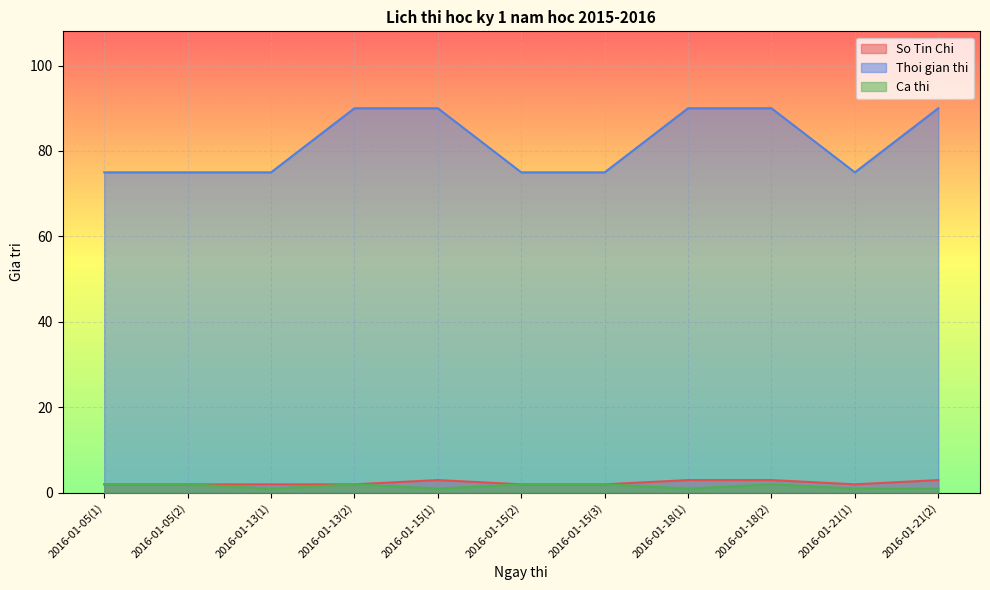

At which category is the sum across all series the highest?

2016-01-18(2)